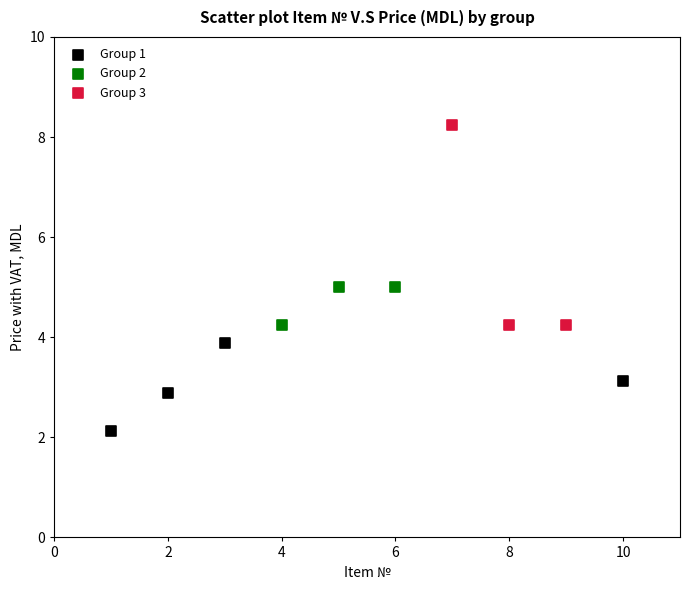

Which series contains the lowest Y value?

Group 1